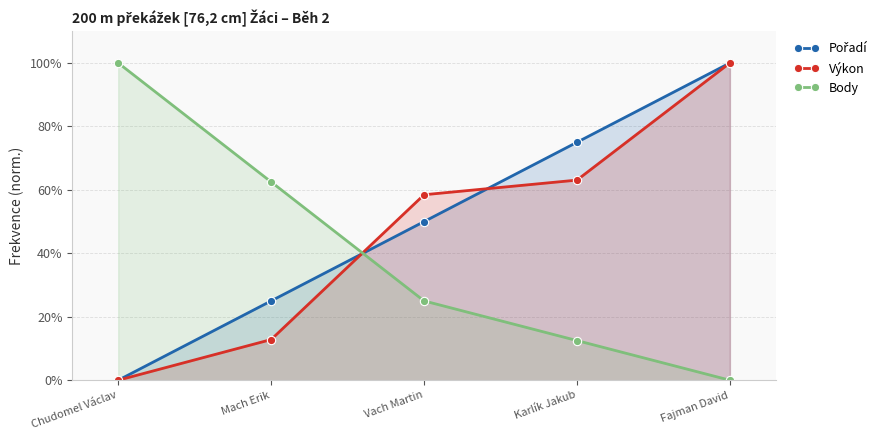

How many intersections are there between Pořadí and Výkon?

2